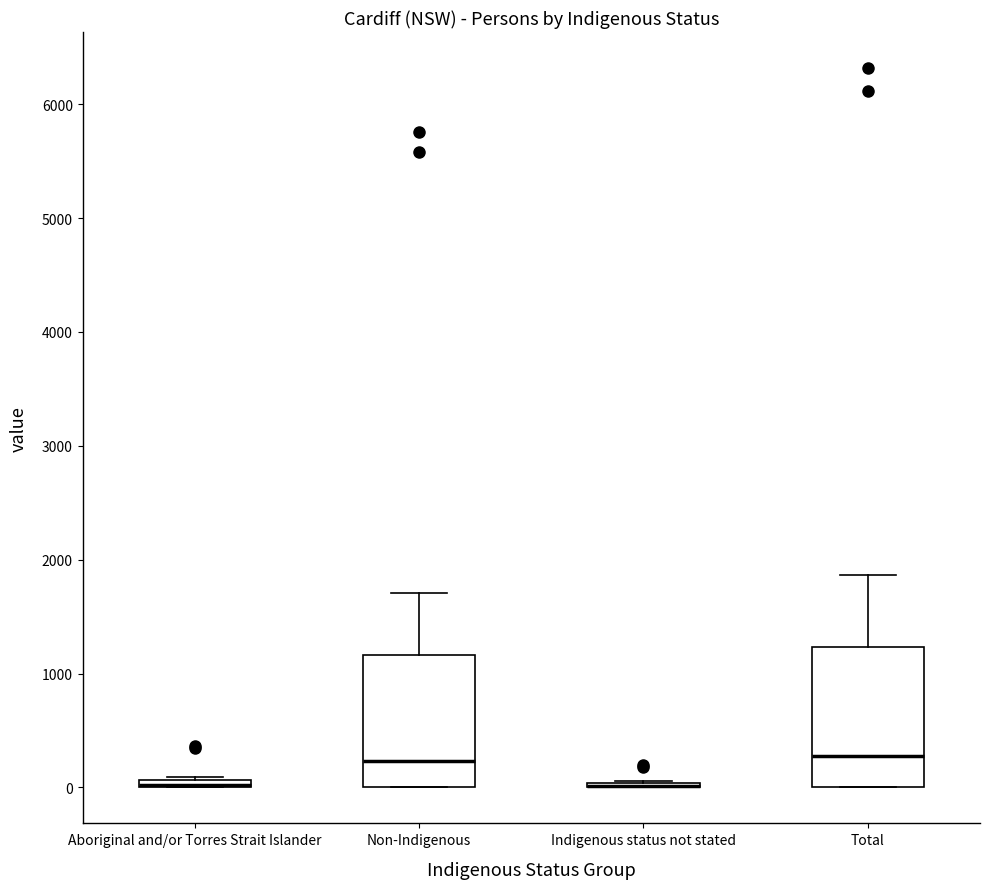

Where does the median line of the box for Total sit on the y-axis? The values are not printed on the chart, so give them approximately, as read against the axis.

300